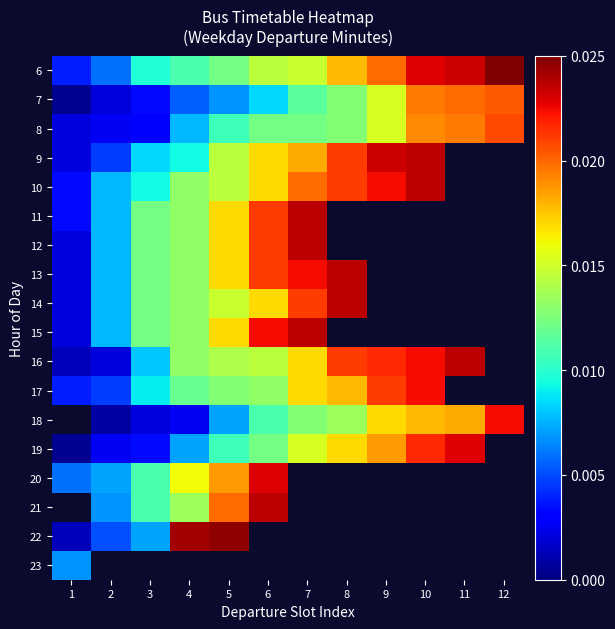

How many positive values does the 23 series have?

1